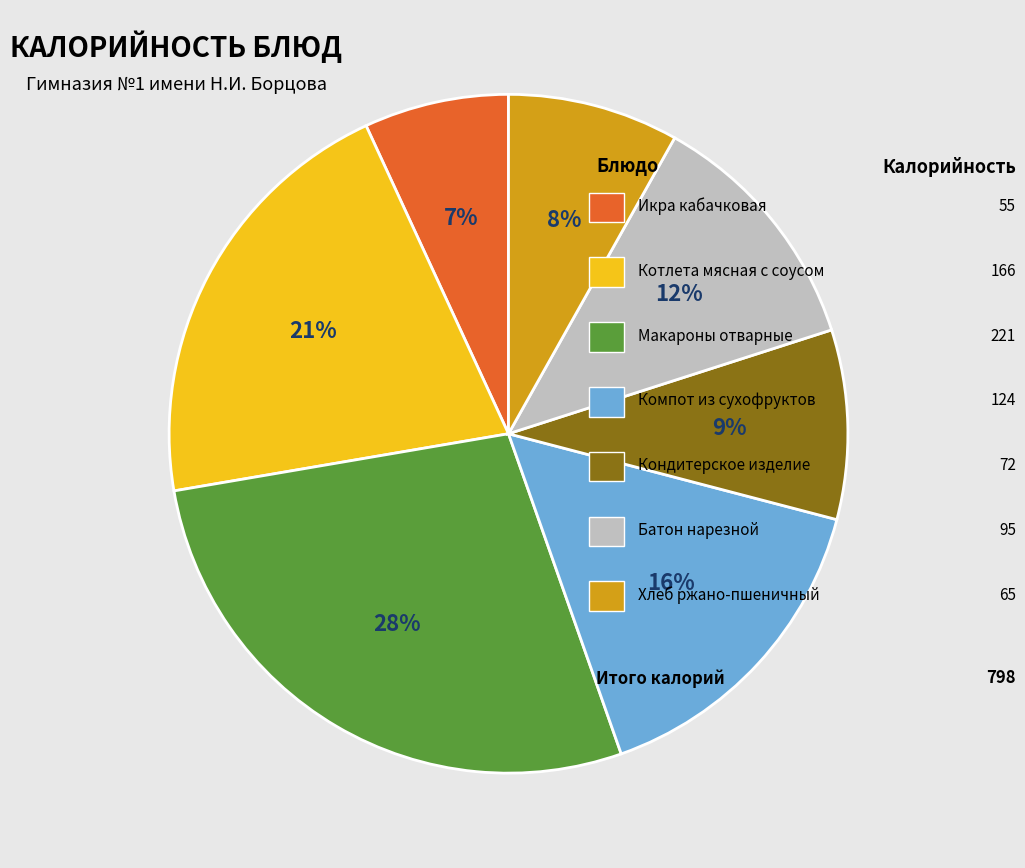

To the nearest percent, what is the difference between the largest and smallest slice percentages?

21%